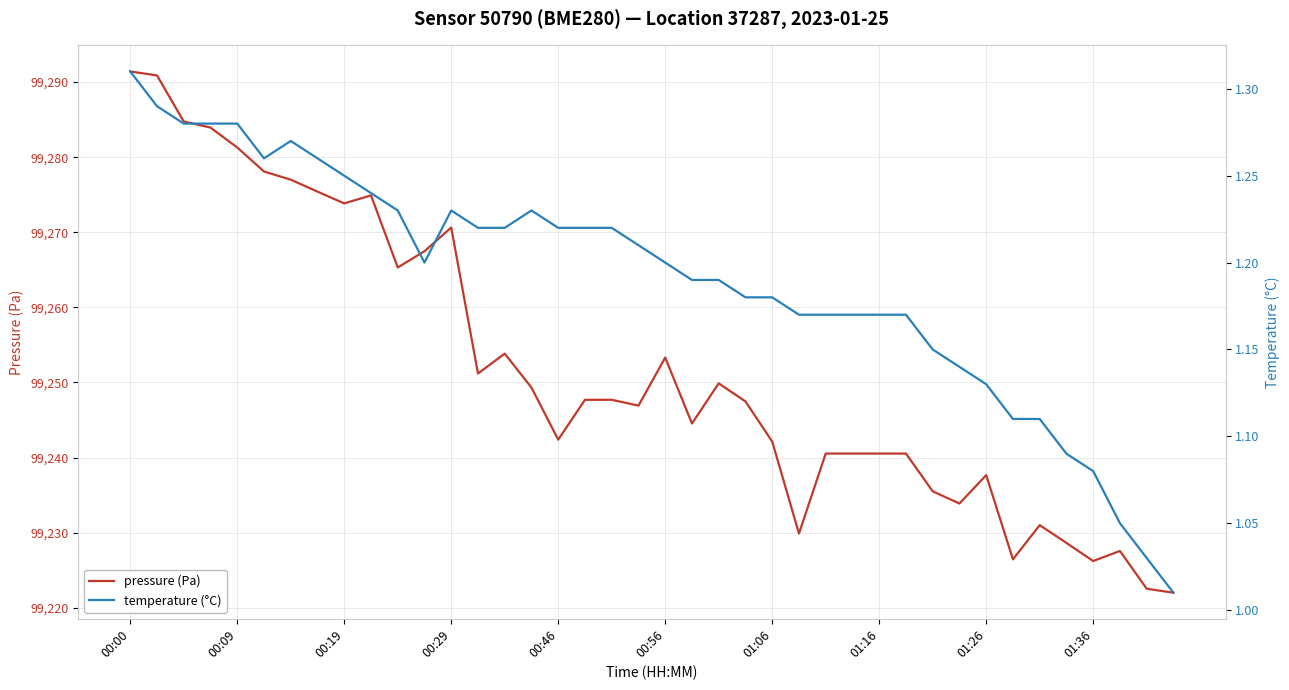

How many interior local peaks does the pressure (Pa) series have?

8